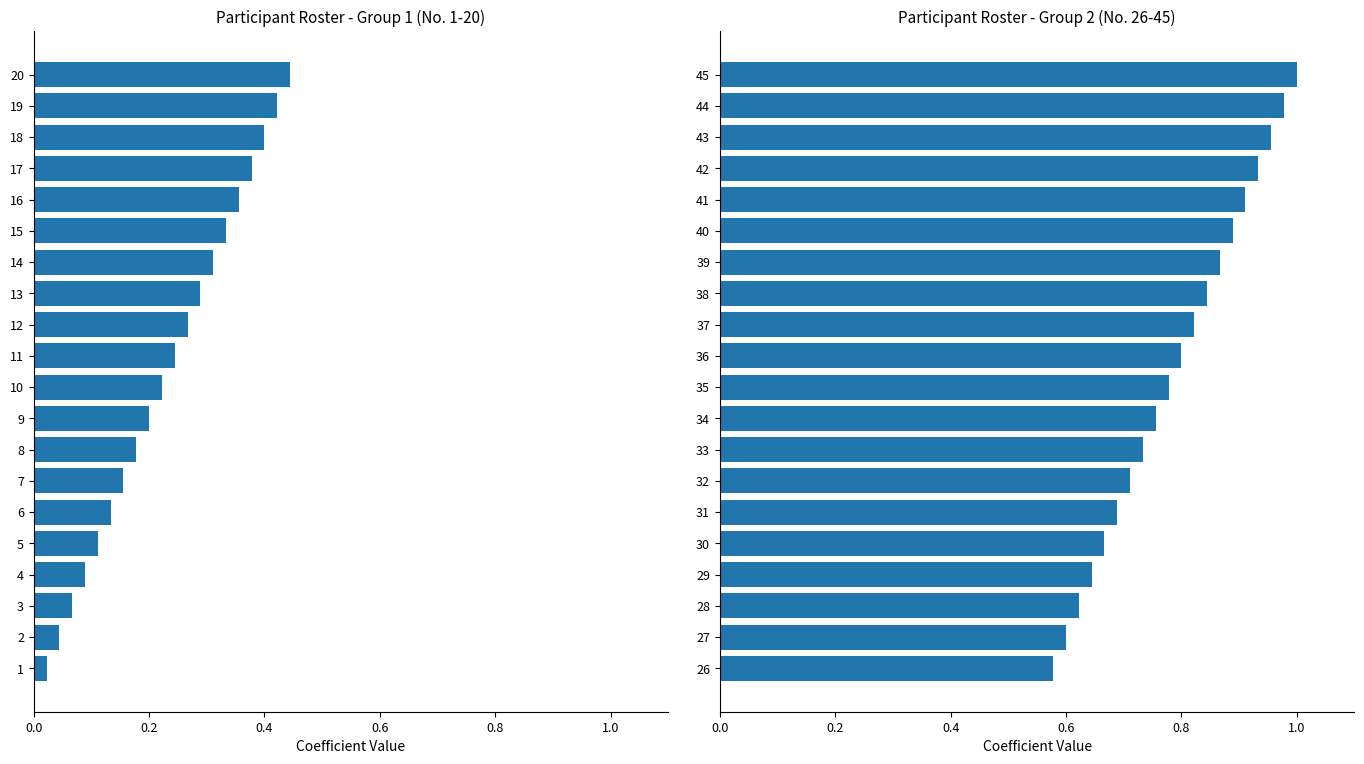

What is the average value of the Participant Numbers series?

0.2